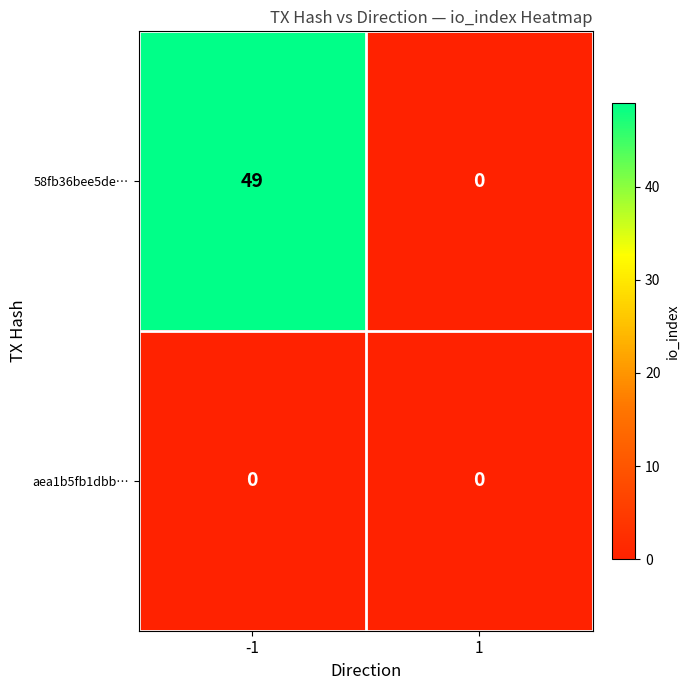

Reading left to right, extract all data points from this chart.

58fb36bee5de…: 49	0
aea1b5fb1dbb…: 0	0